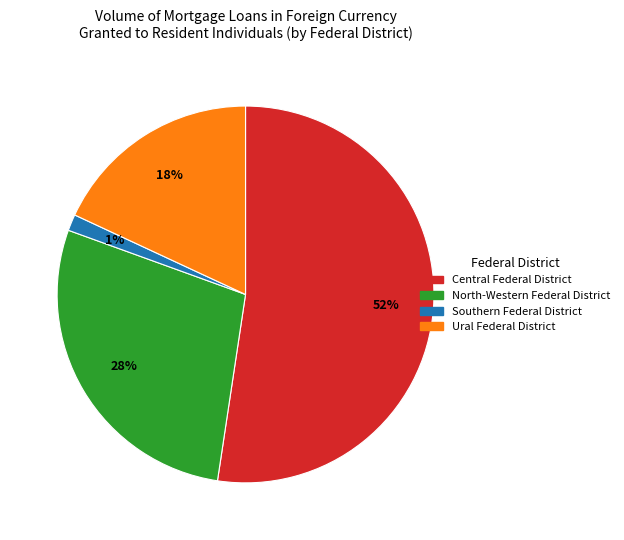

Rank the categories by value from lowest to highest.

Southern Federal District, Ural Federal District, North-Western Federal District, Central Federal District